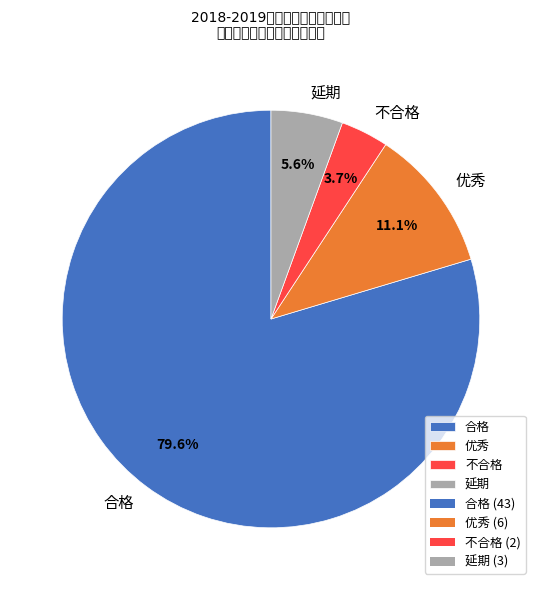

Which slice is the smallest?

不合格